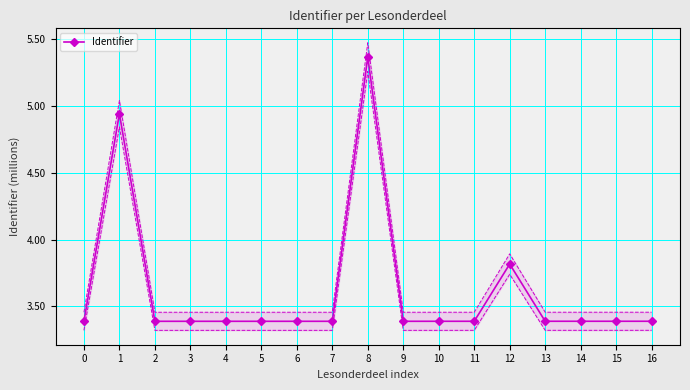

The chart shows a value of 2.3 at 14. True or false?

False